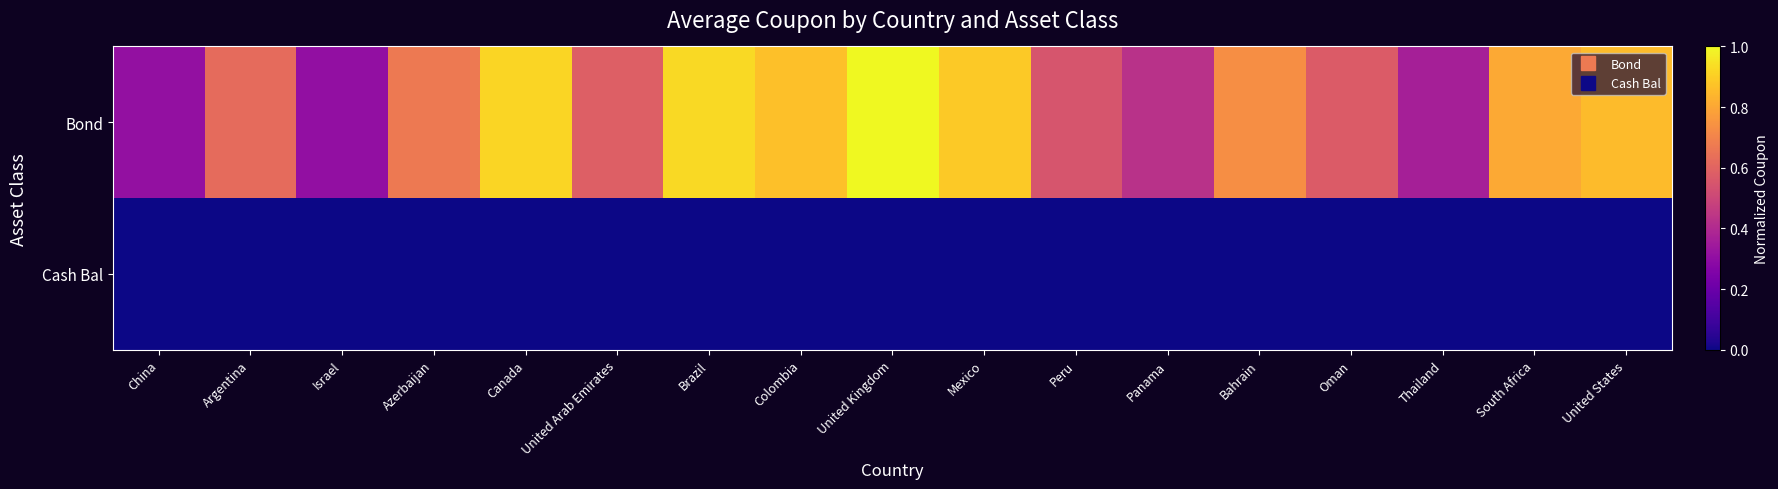

List the series in order of their peak value, highest first.

Bond, Cash Bal